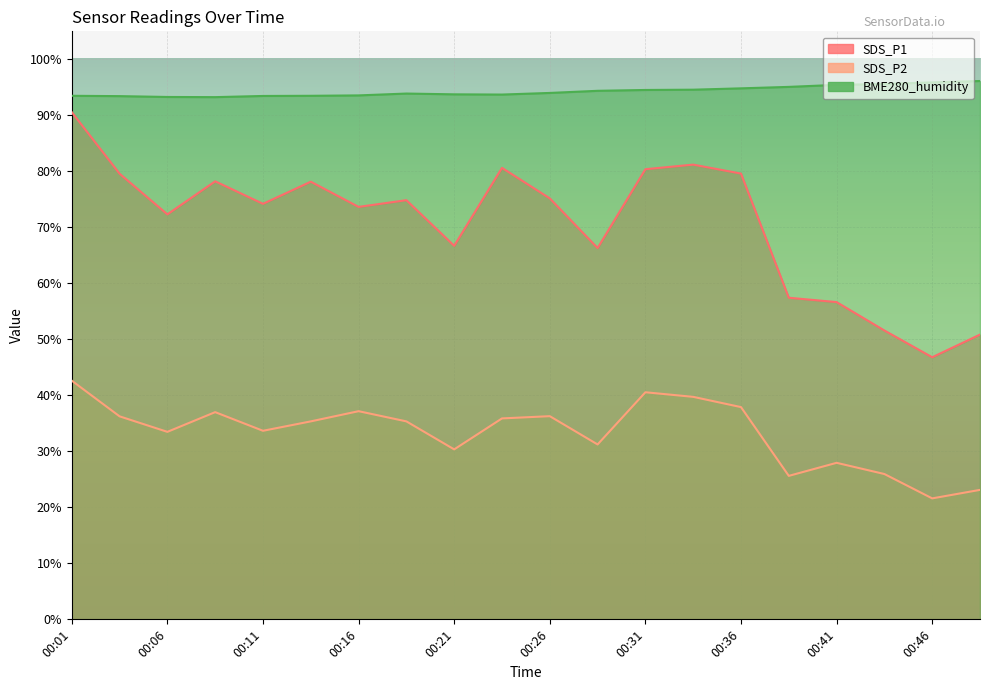

How many interior local valleys does the SDS_P1 series have?

6